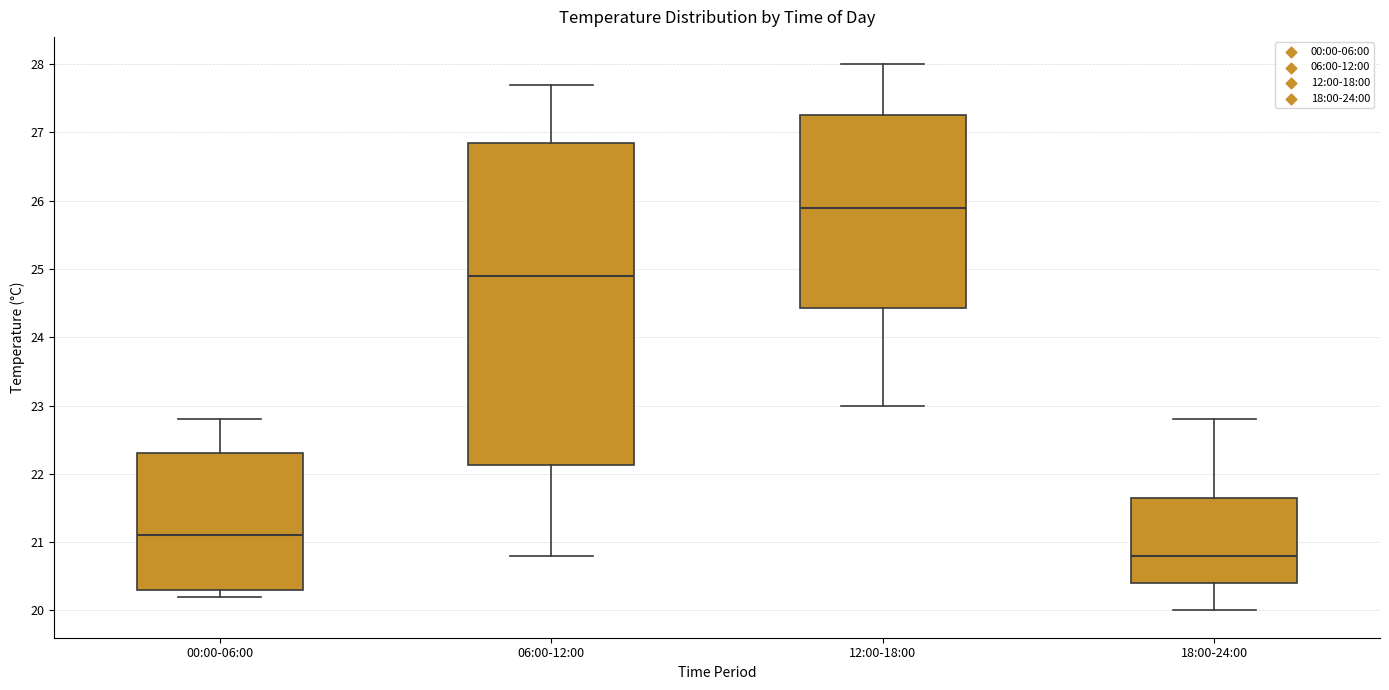

Reading left to right, transcribe this box plot: for each box, give where its median line is, the range the box spans, and where its two whiskers end, as read against the y-axis. The values are not printed on the chart, so give them approximately, as read against the axis.

00:00-06:00: median 21.1, box 20.3 to 22.3, whiskers 20.2 to 22.8
06:00-12:00: median 24.9, box 22.1 to 26.9, whiskers 20.8 to 27.7
12:00-18:00: median 25.9, box 24.4 to 27.3, whiskers 23.0 to 28.0
18:00-24:00: median 20.8, box 20.4 to 21.7, whiskers 20.0 to 22.8